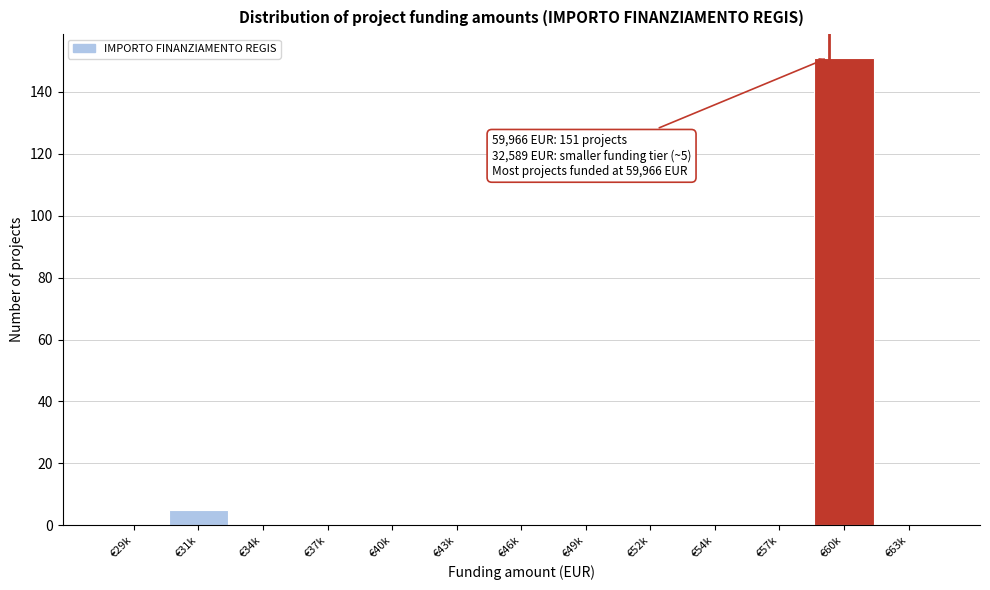

Reading right to left, what are all the values shown in this chart?

€63k=0	€60k=151	€57k=0	€54k=0	€52k=0	€49k=0	€46k=0	€43k=0	€40k=0	€37k=0	€34k=0	€31k=5	€29k=0